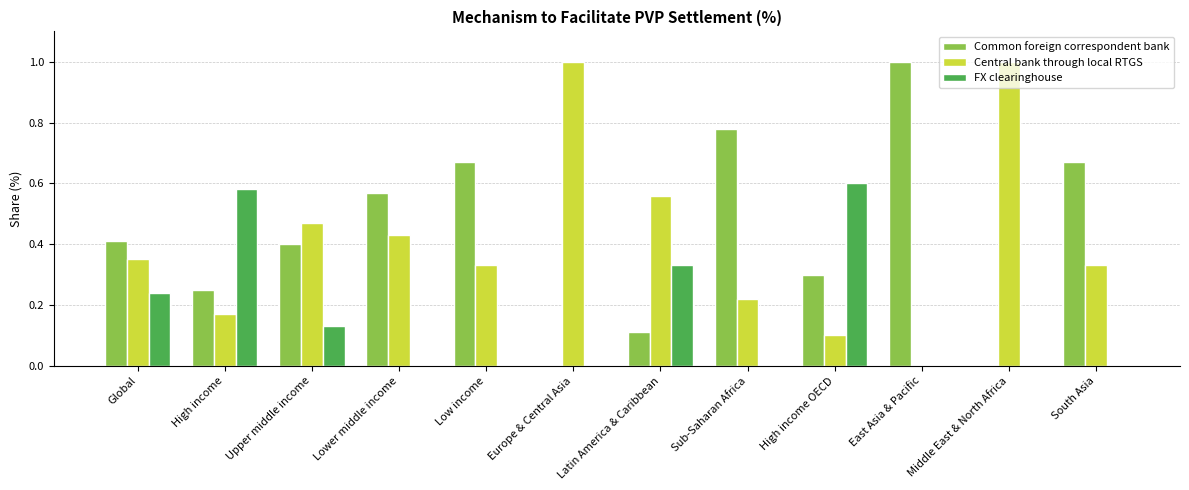

What is the maximum value shown in the chart?

1.0